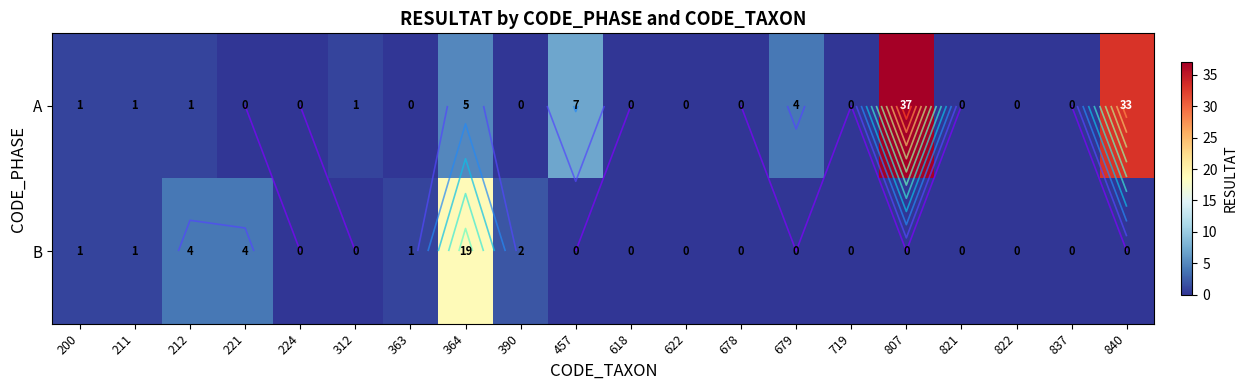

List the labels in order of B value, largest first.

364, 212, 221, 390, 200, 211, 363, 224, 312, 457, 618, 622, 678, 679, 719, 807, 821, 822, 837, 840